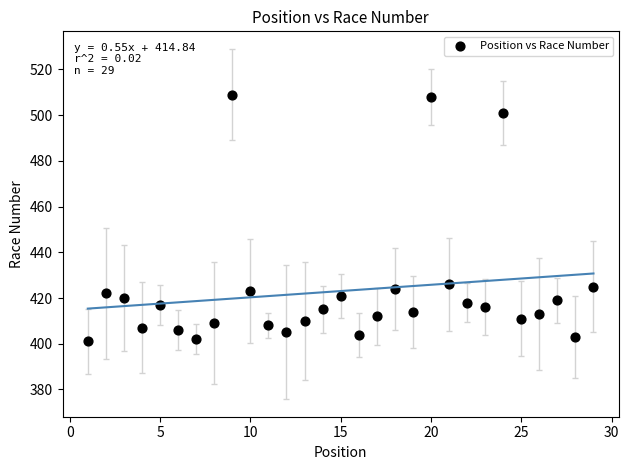

What is the range of X values (max minus min)?

28